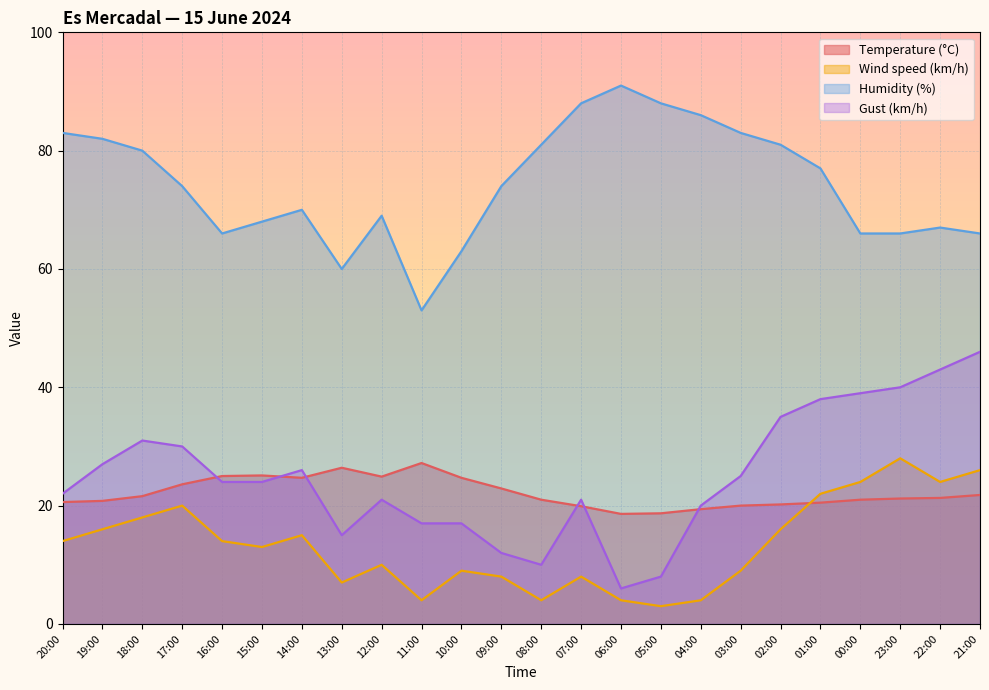

List the series in order of their peak value, highest first.

Humidity (%), Gust (km/h), Wind speed (km/h), Temperature (°C)